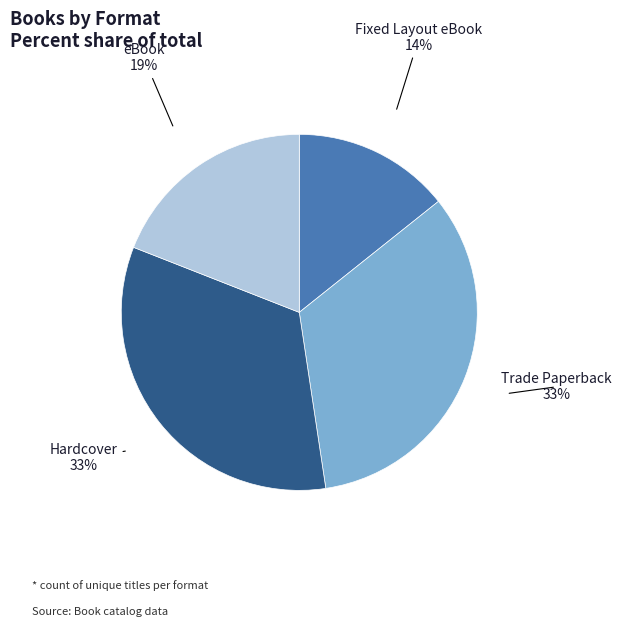

Which has a higher value, Fixed Layout eBook or Hardcover?

Hardcover